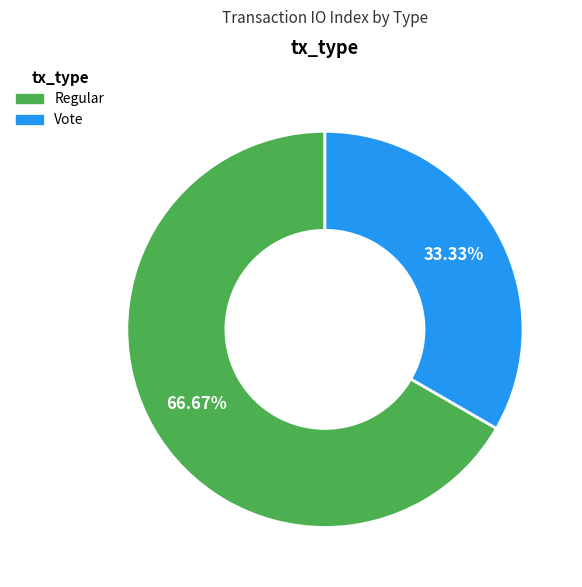

What is the total percentage of Regular and Vote?

100.0%